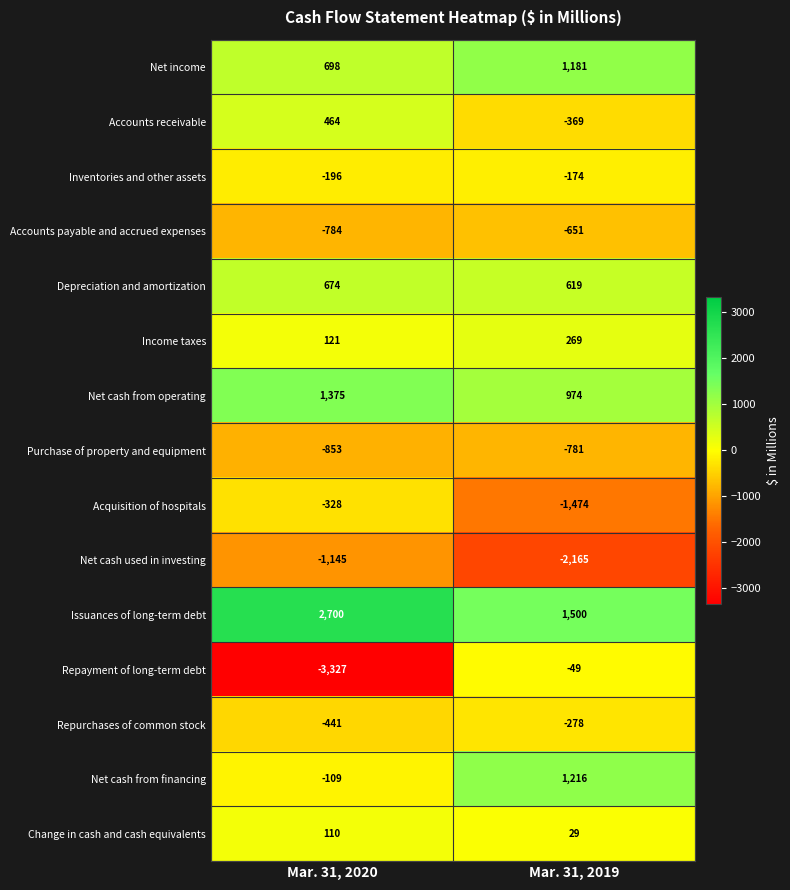

Rank the series at Mar. 31, 2020 from lowest to highest value.

Repayment of long-term debt, Net cash used in investing, Purchase of property and equipment, Accounts payable and accrued expenses, Repurchases of common stock, Acquisition of hospitals, Inventories and other assets, Net cash from financing, Change in cash and cash equivalents, Income taxes, Accounts receivable, Depreciation and amortization, Net income, Net cash from operating, Issuances of long-term debt